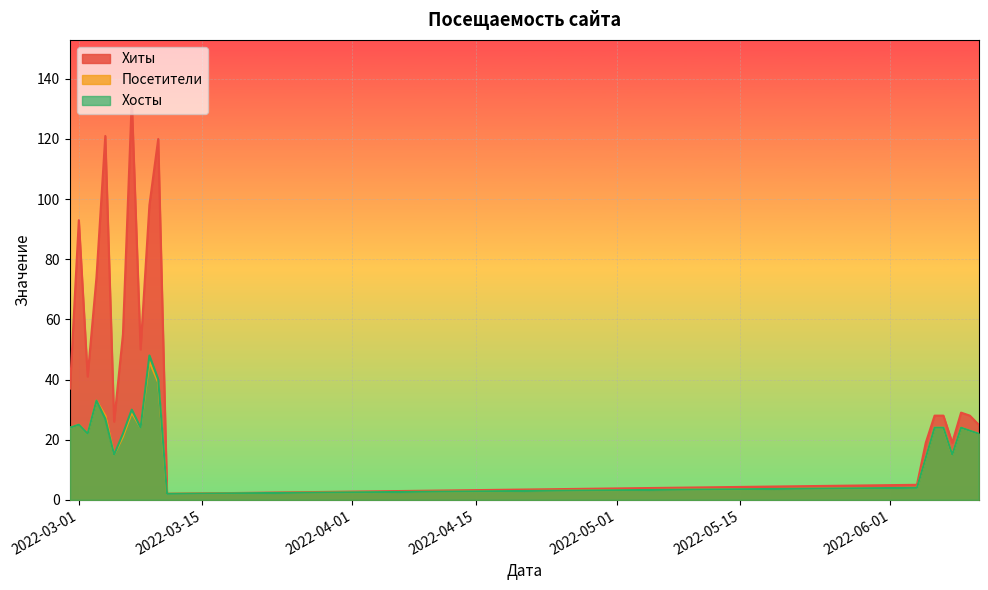

True or false: Хиты and Хосты intersect in this chart.

False